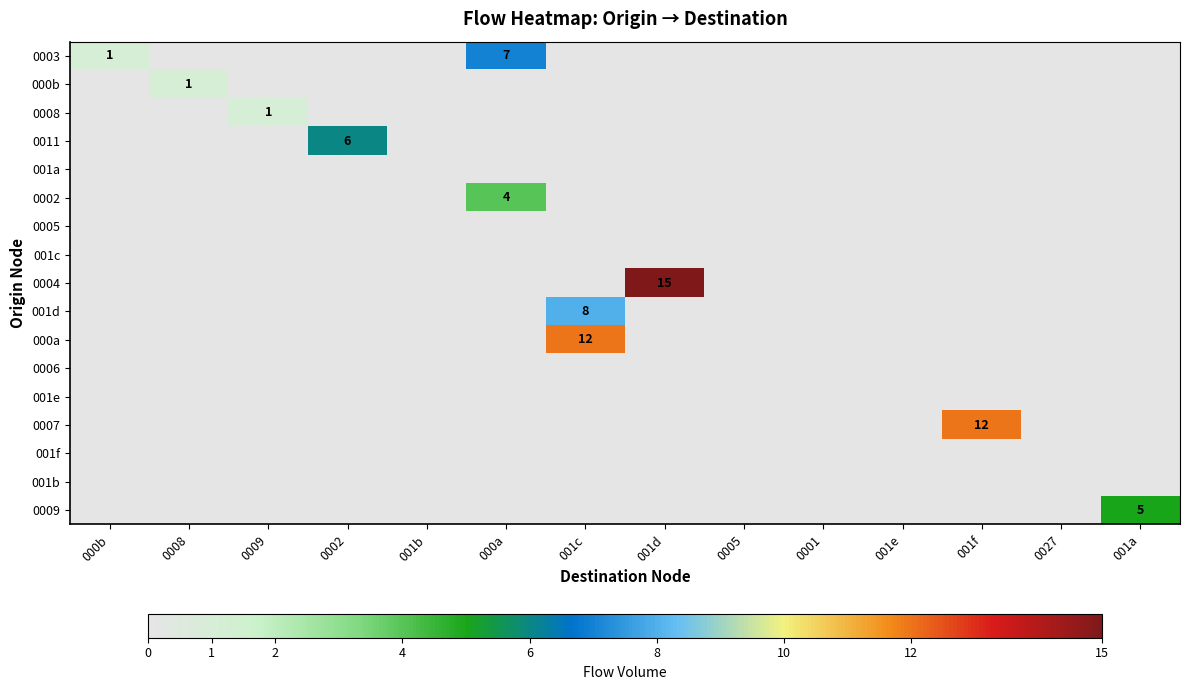

At which label is 0009 closest to 2?

000b